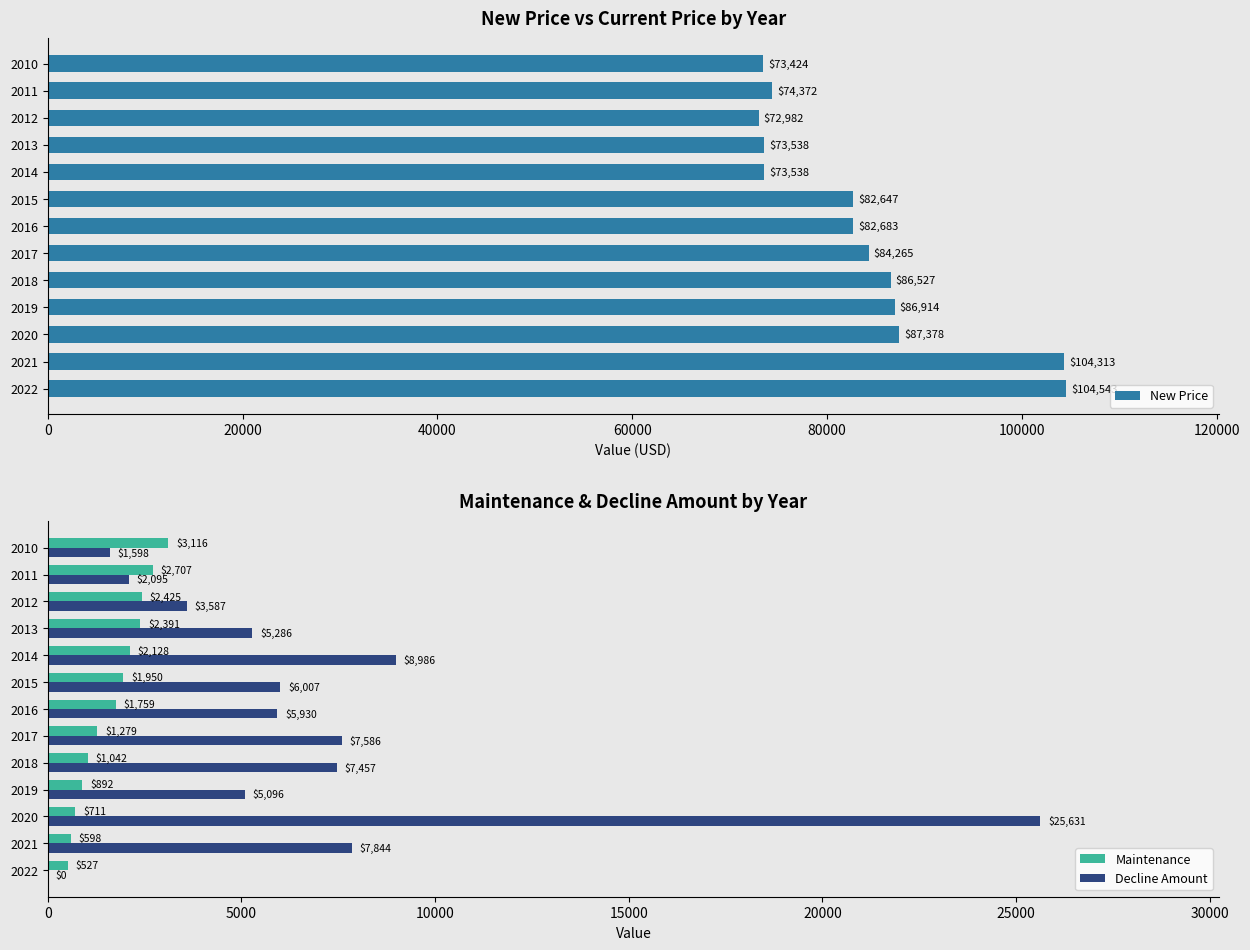

Read the Maintenance value at 2020.

711